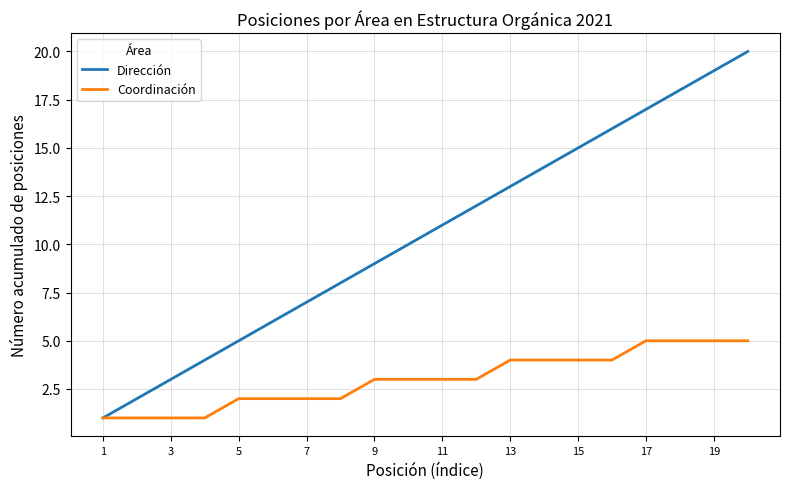

List the series in order of their overall mean, lowest first.

Coordinación, Dirección